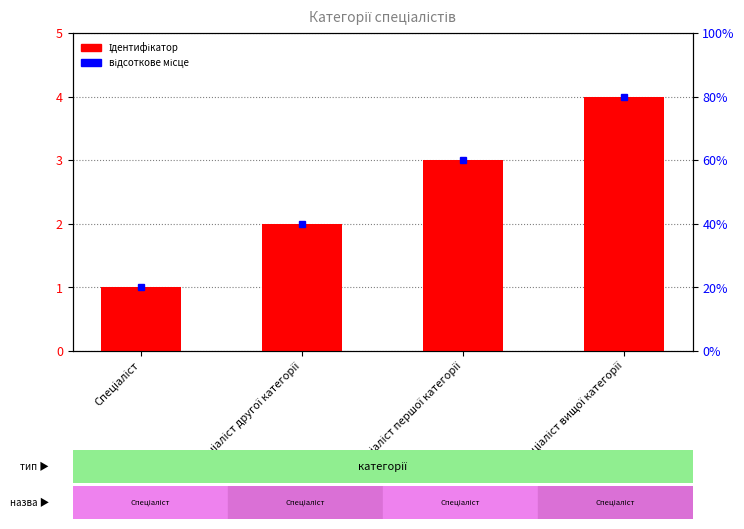

What is the difference between the second highest and second lowest values?

1